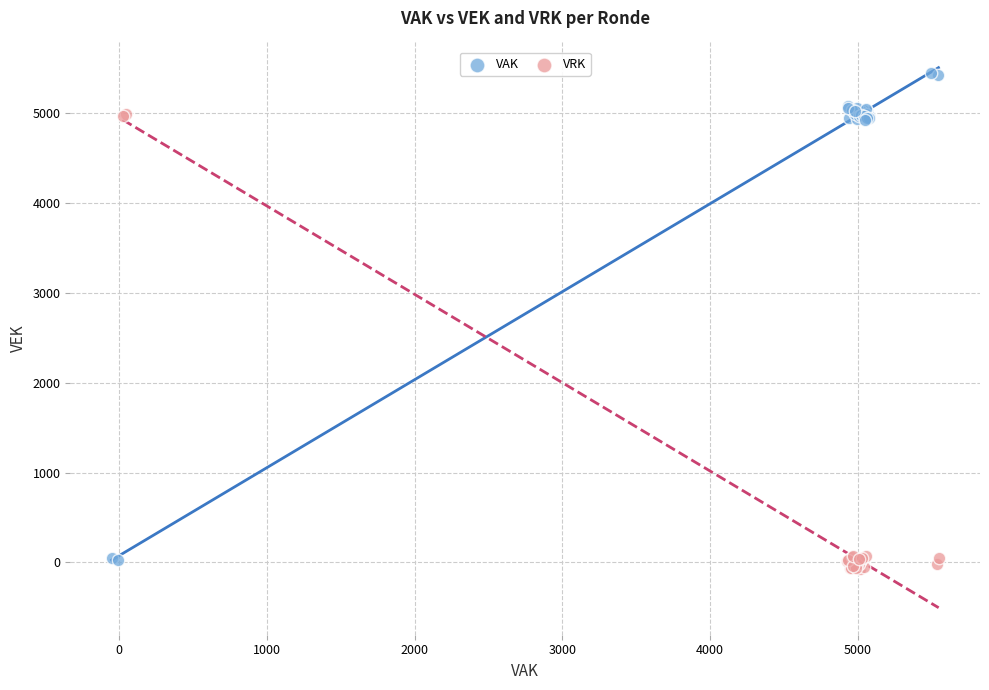

Which series contains the highest Y value?

VAK